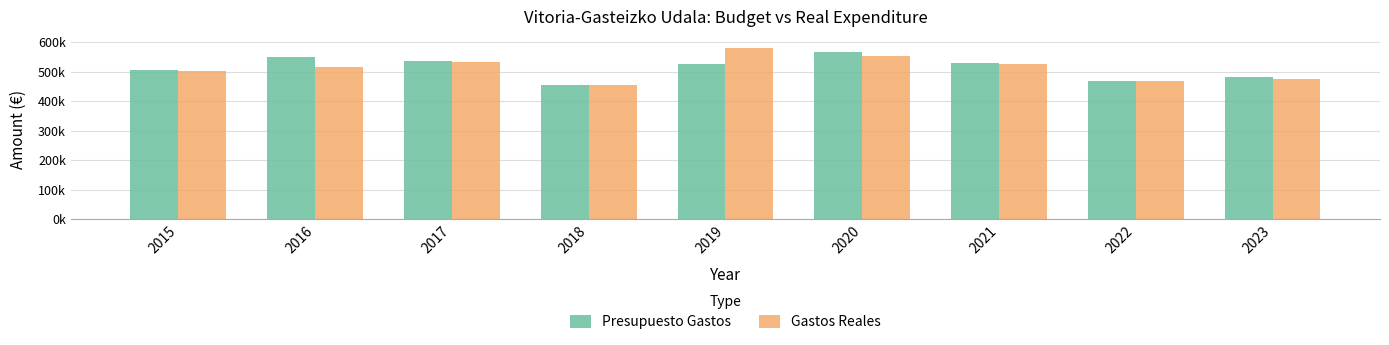

The value of Presupuesto Gastos at 2016 is 550931.5. True or false?

True